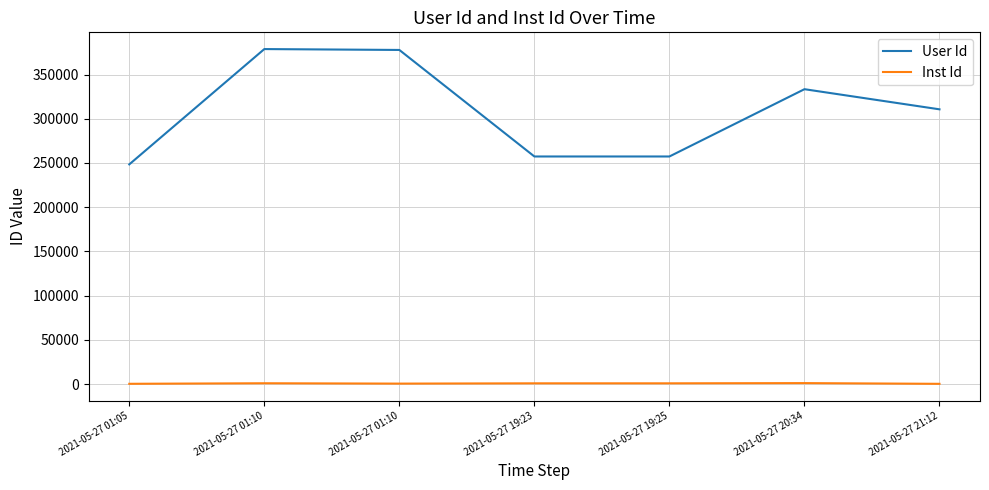

What is the difference between the second highest and second lowest values in the Inst Id series?

612